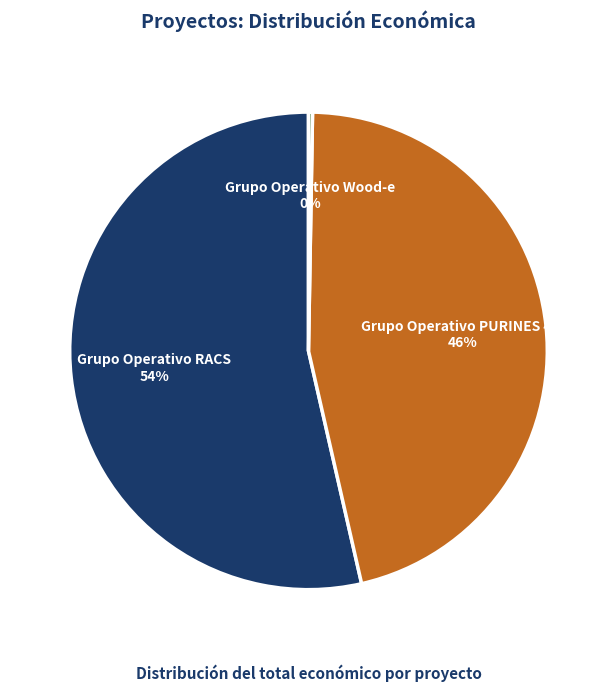

Is there any slice that represents more than half of the pie?

Yes